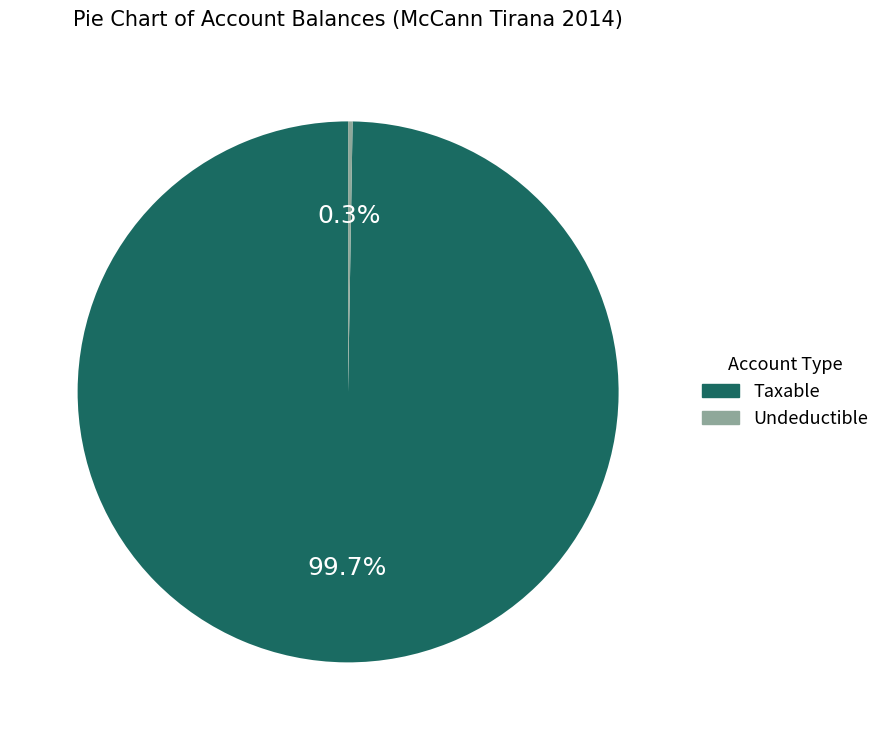

Is there any slice that represents more than half of the pie?

Yes